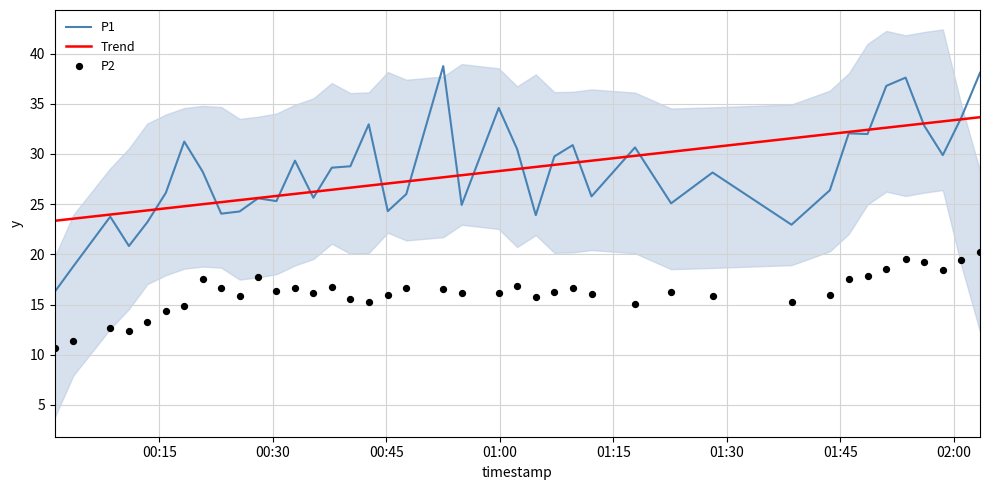

At how many categories does at least one series exceed 10?

40